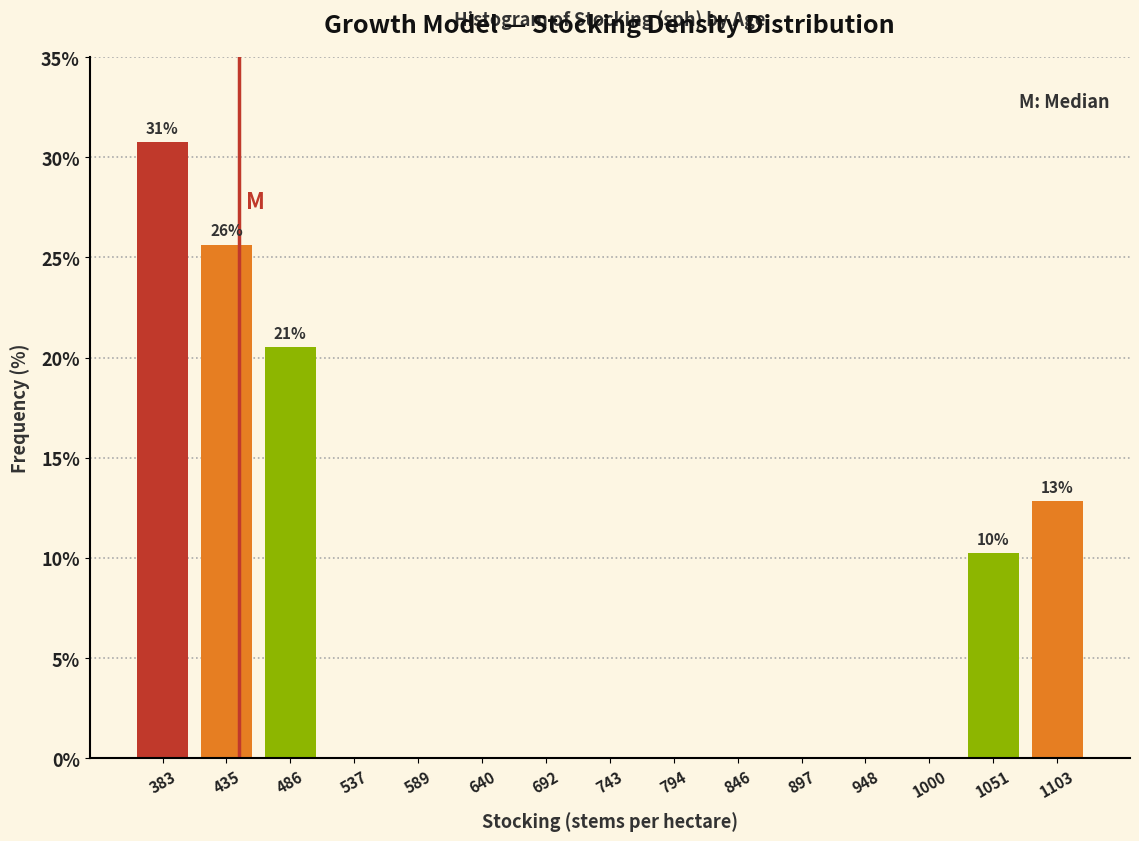

Which range on the x-axis has the tallest bar?

360 to 410